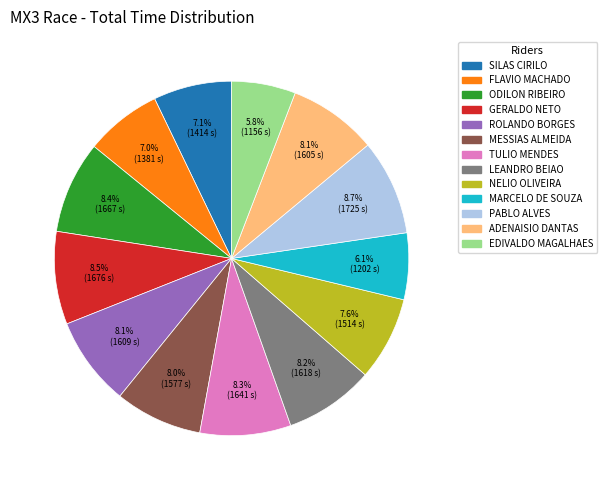

Is there a majority slice in this chart?

No